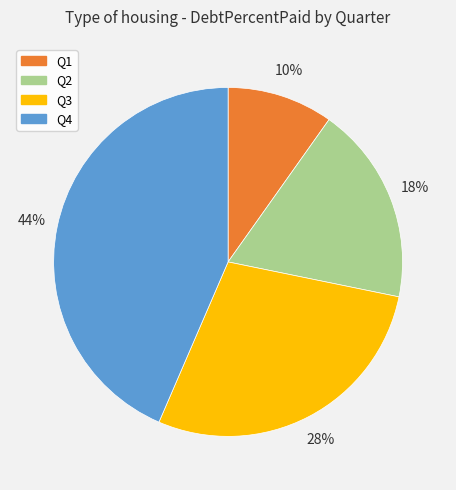

What percentage is the Q1 slice, to the nearest percent?

10%